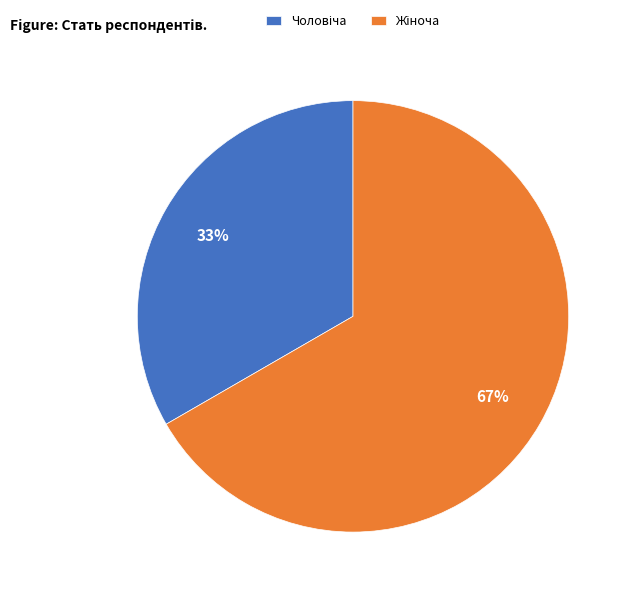

Is there a majority slice in this chart?

Yes